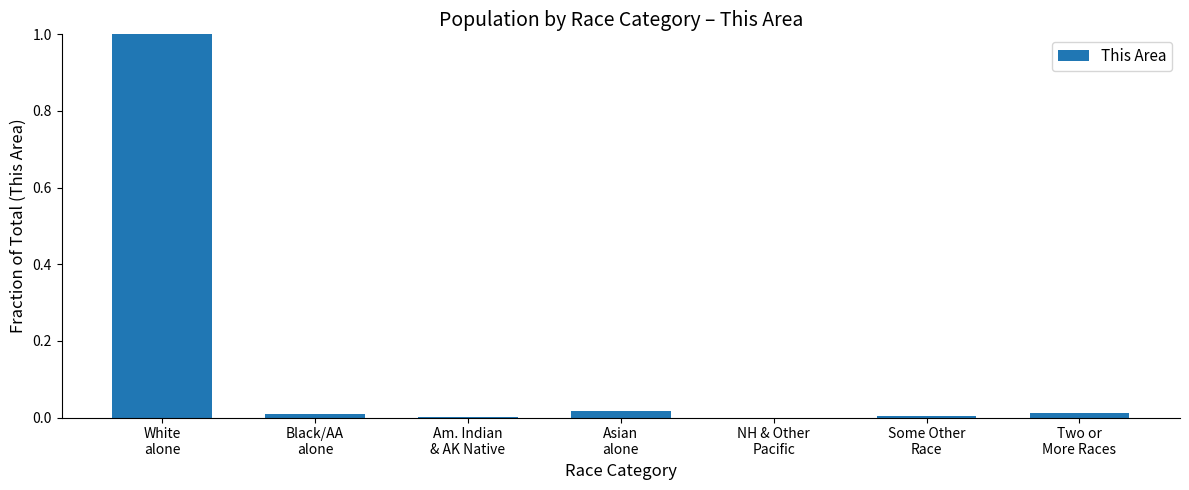

What is the maximum value shown in the chart?

1.0